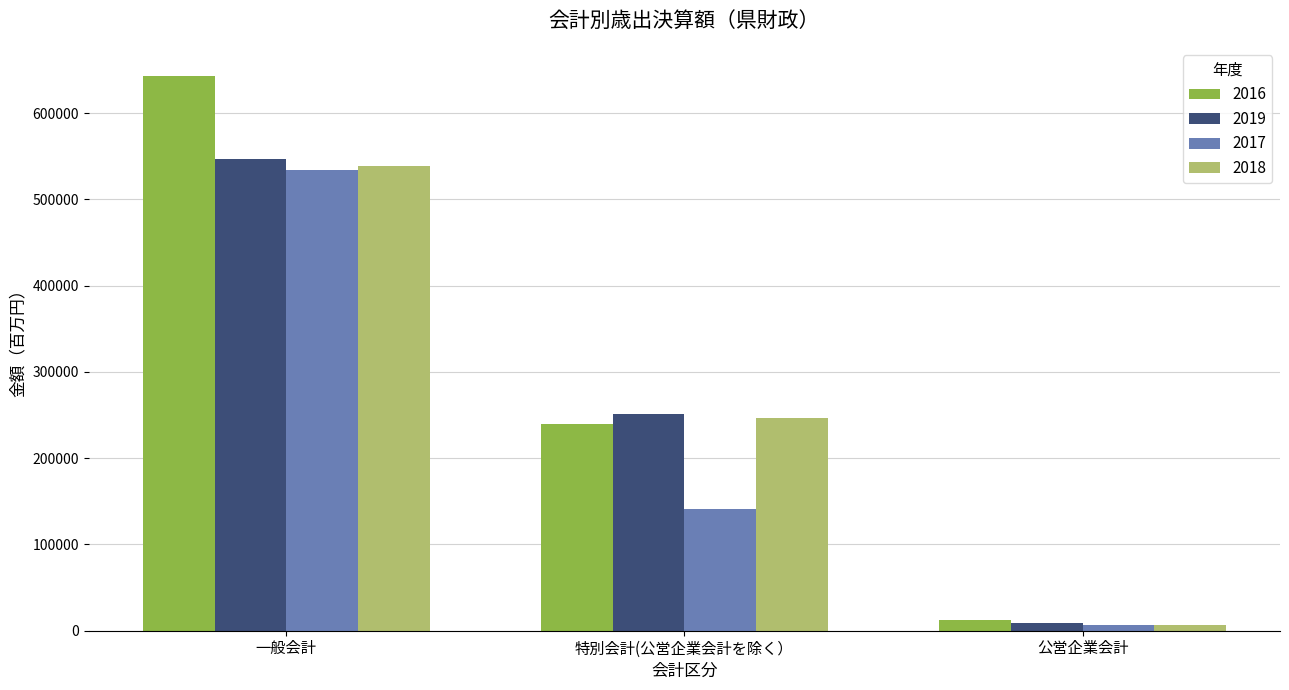

Reading left to right, transcribe all the data shown in this chart.

2016: 643442.2	240145.0	12873.3
2019: 546838.5	250898.9	8497.5
2017: 533693.6	141282.8	6701.0
2018: 538559.5	246856.7	7074.3